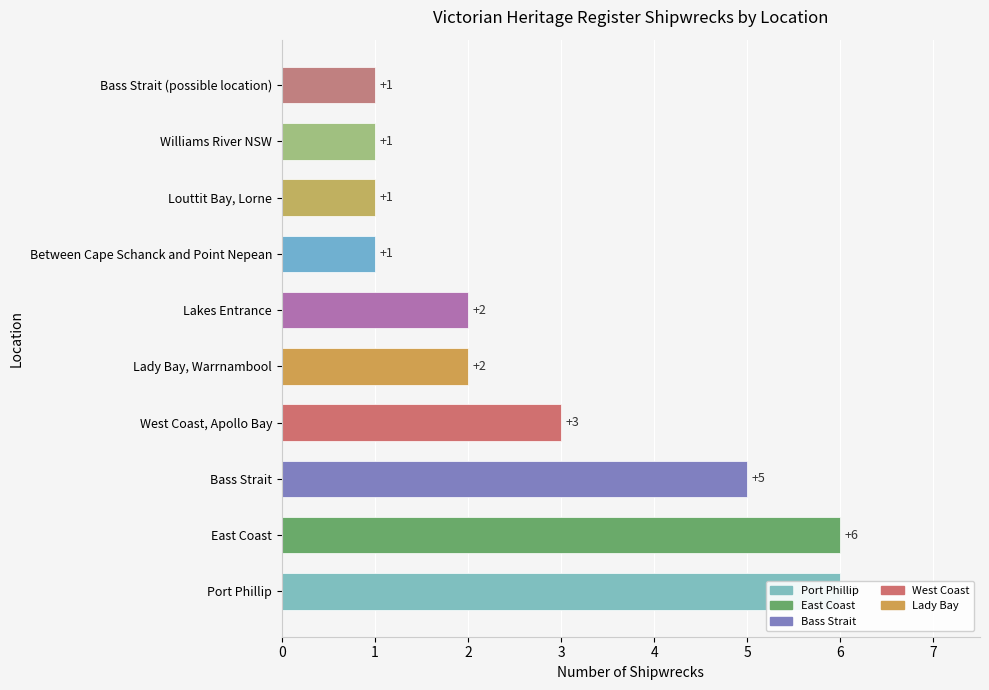

What is the value of the 2nd bar from the left?

6